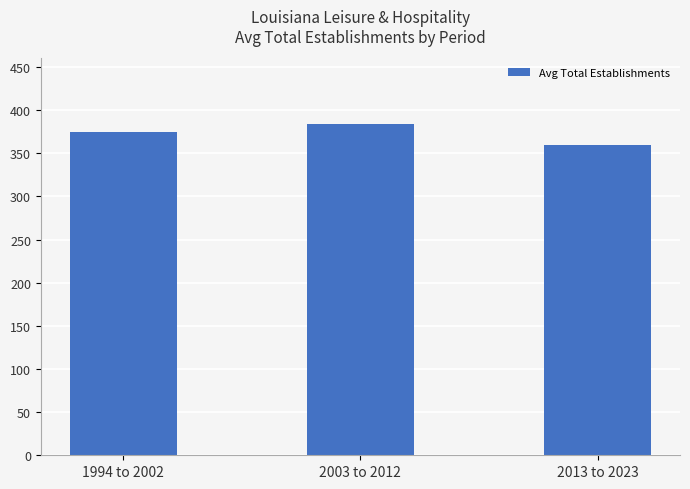

What value does the data have at 1994 to 2002, to the nearest 5?

375